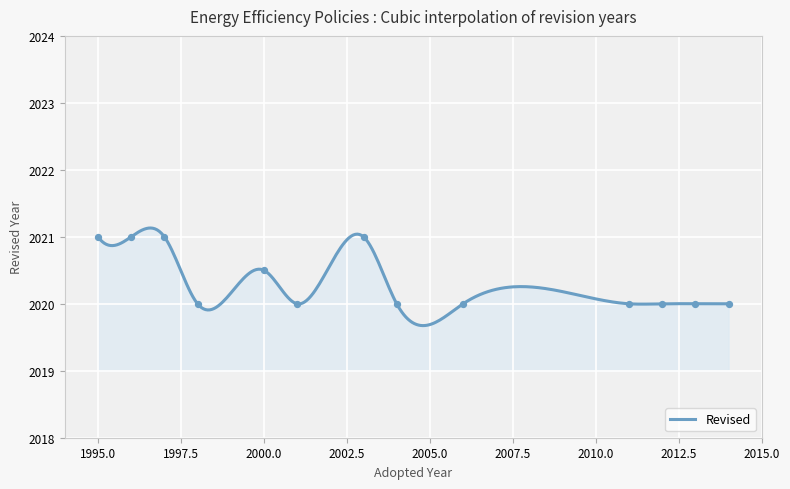

What is the lowest value of the Revised series?

2019.7